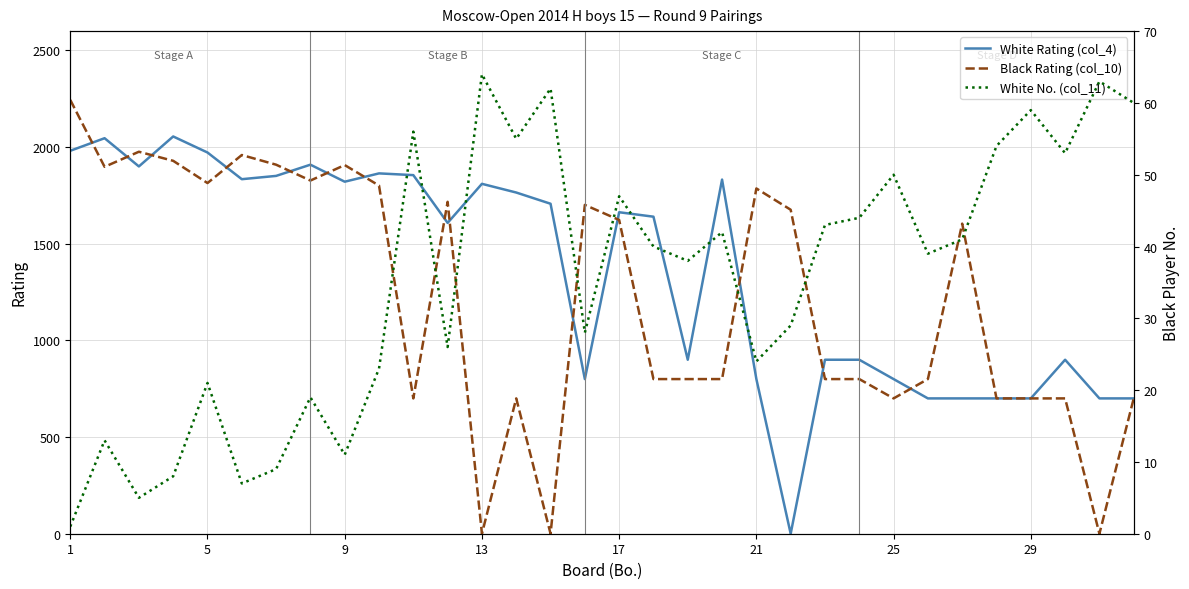

Where does the Black Rating (col_10) series first go above 1604?

1